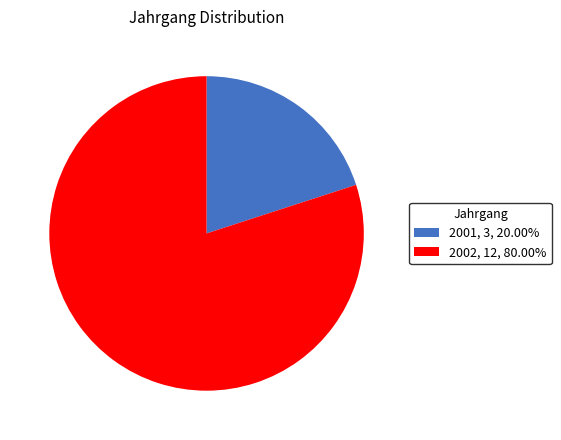

Do 2001 and 2002 together represent more than half of the pie?

Yes